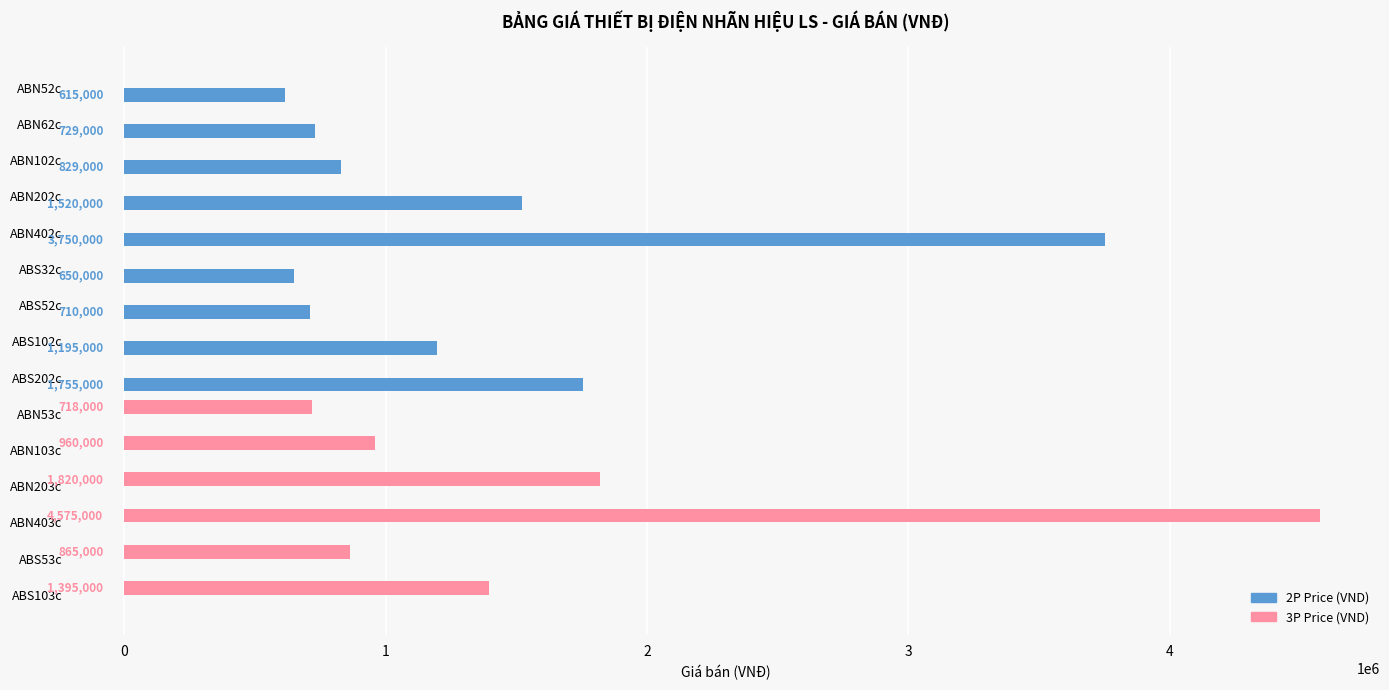

Which series changed the most between ABS52c and ABN53c?

3P Price (VND)